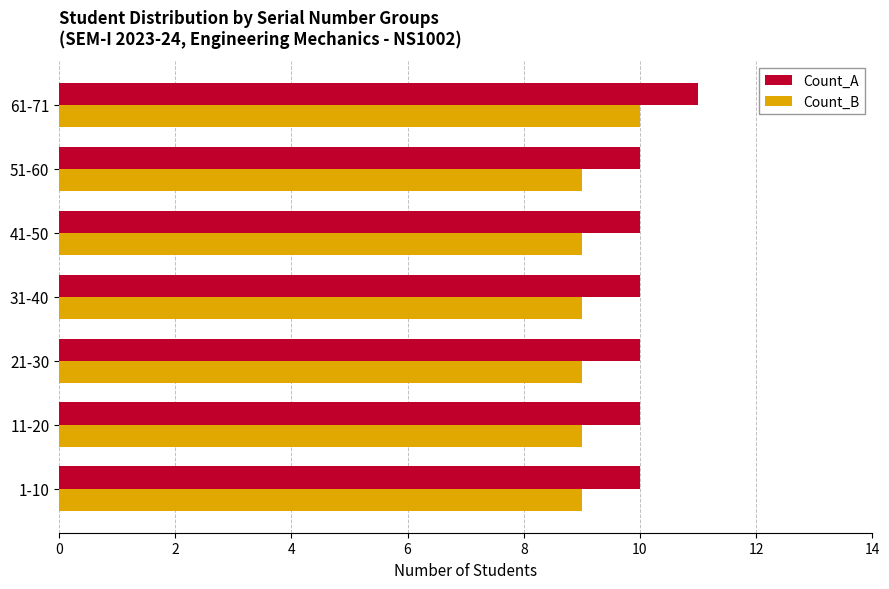

Is it true that Count_A equals 11 at 61-71?

True